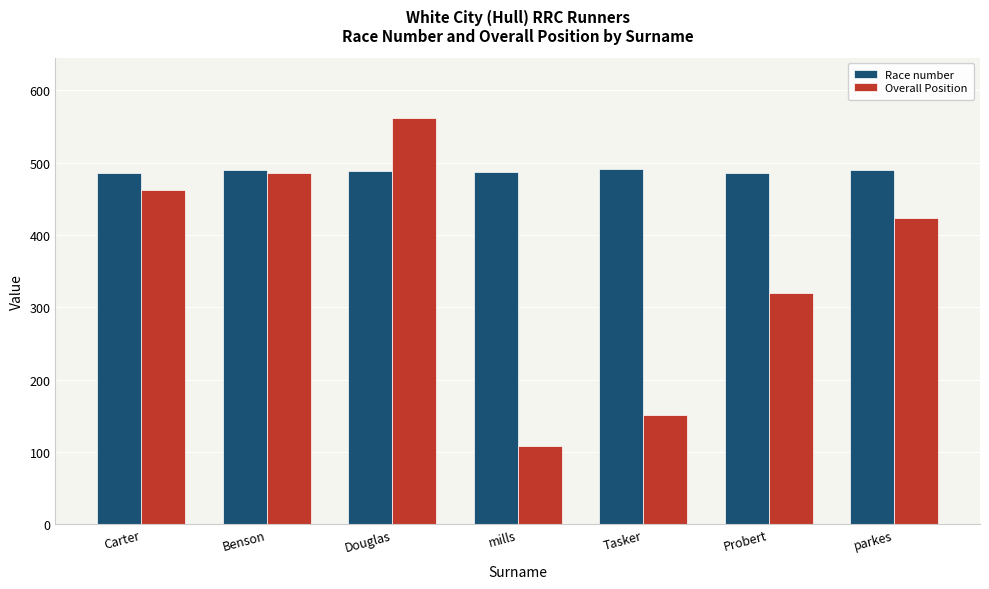

Is it true that Overall Position equals 462 at Carter?

True